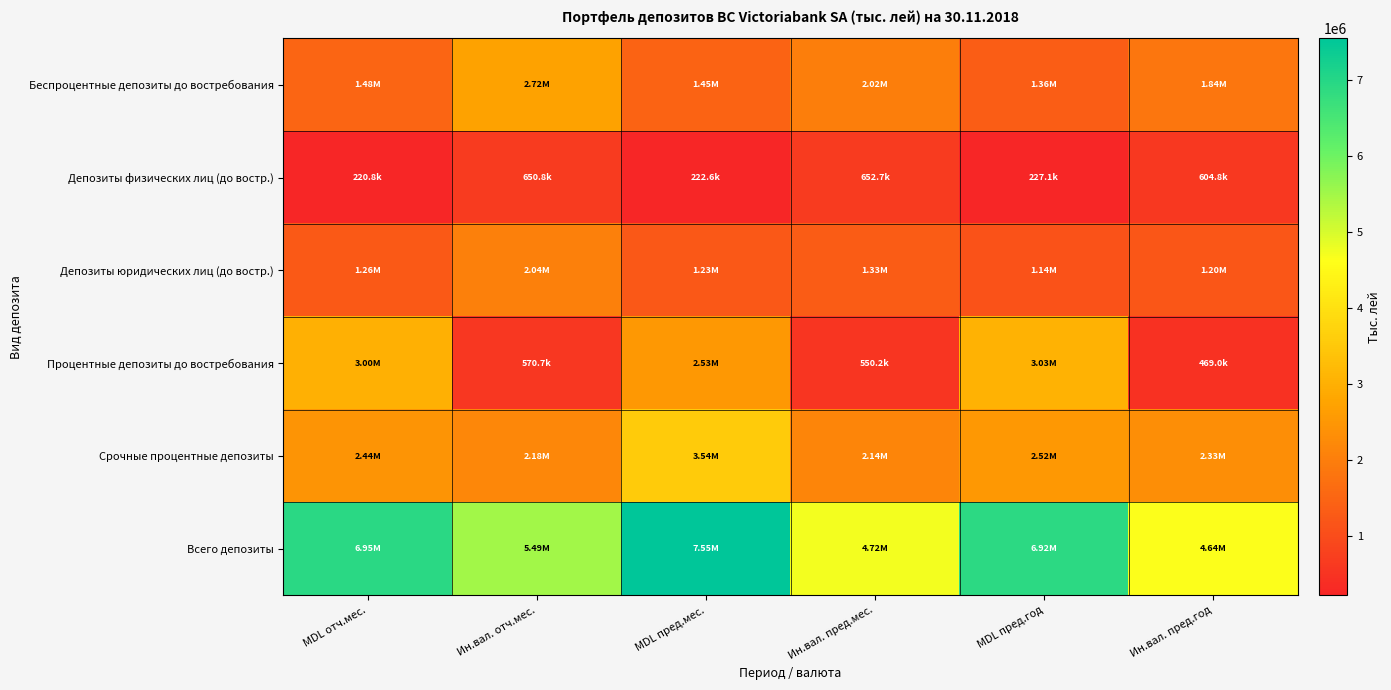

At how many categories does at least one series exceed 6965857?

1